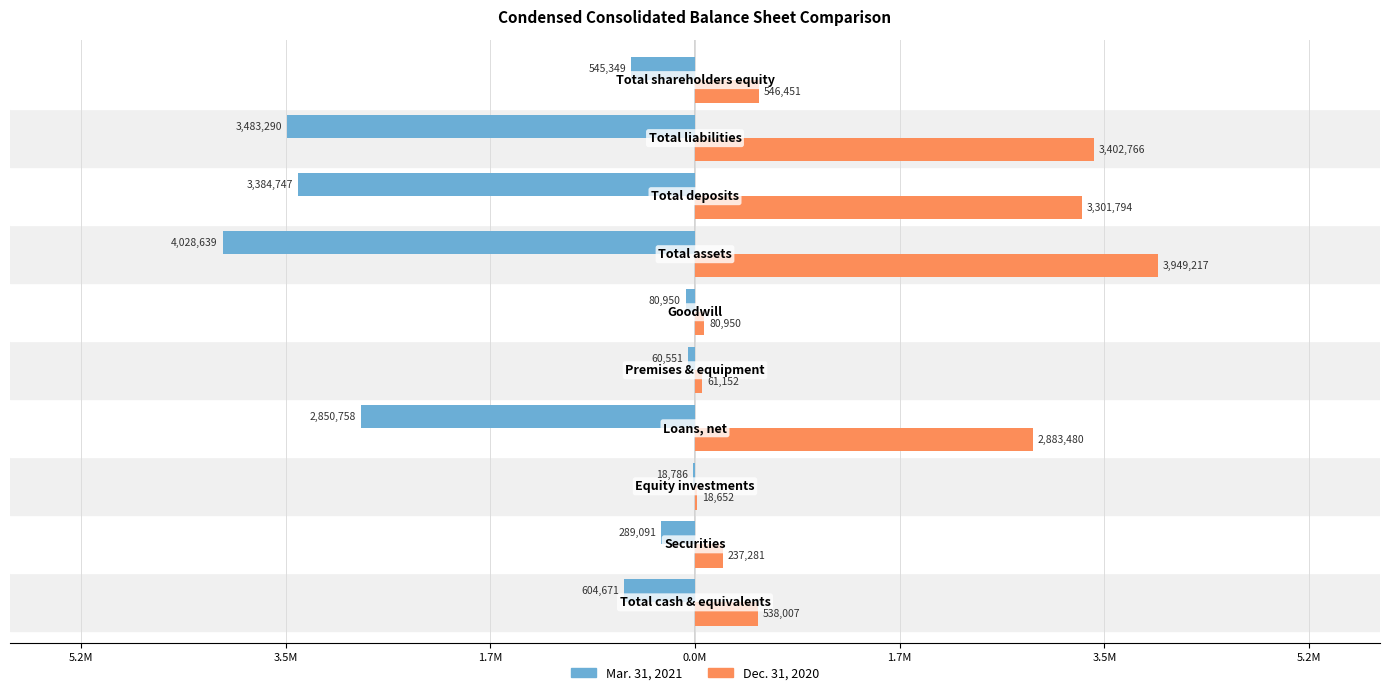

What are all the series names shown in the legend?

Mar. 31, 2021, Dec. 31, 2020